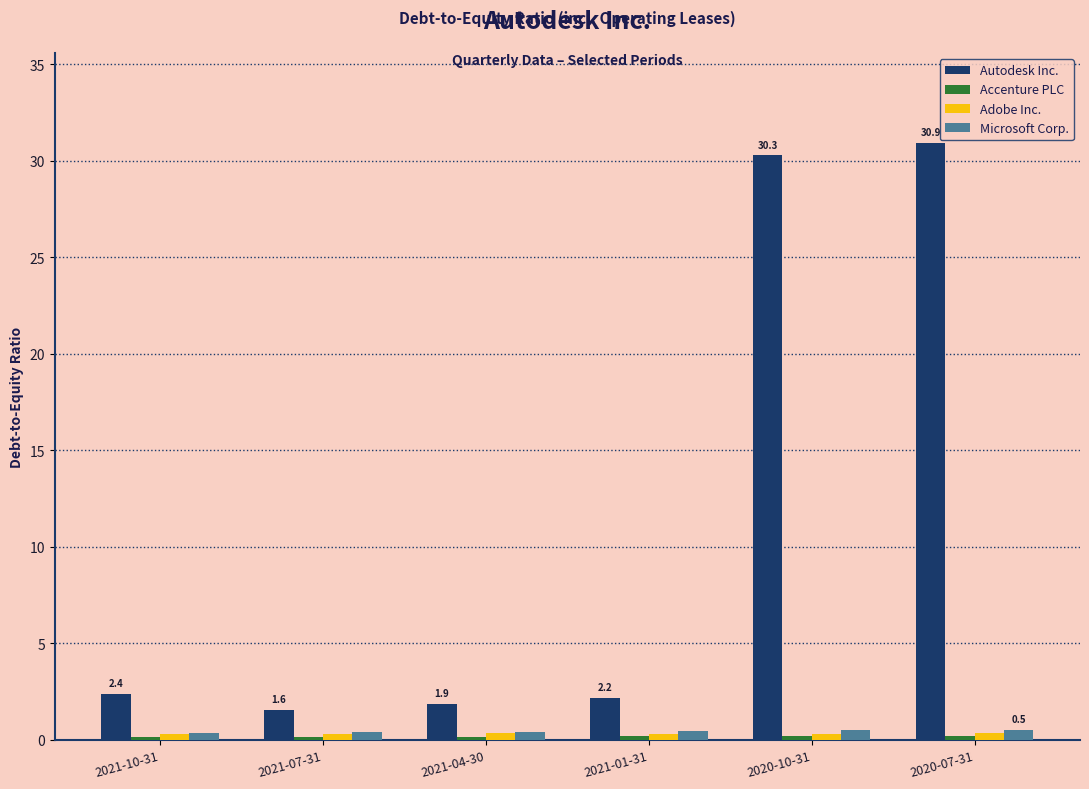

What is the label of the 6th bar from the left?

2020-07-31